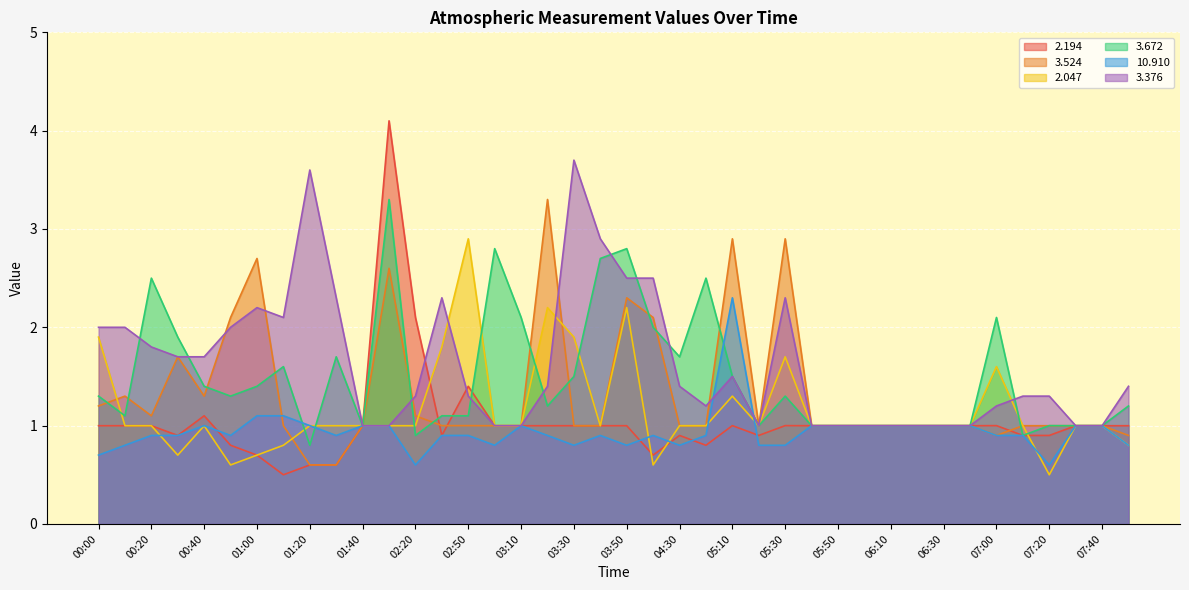

Between which two adjacent categories do   3.524 and   2.047 first intersect?

00:00 and 00:10